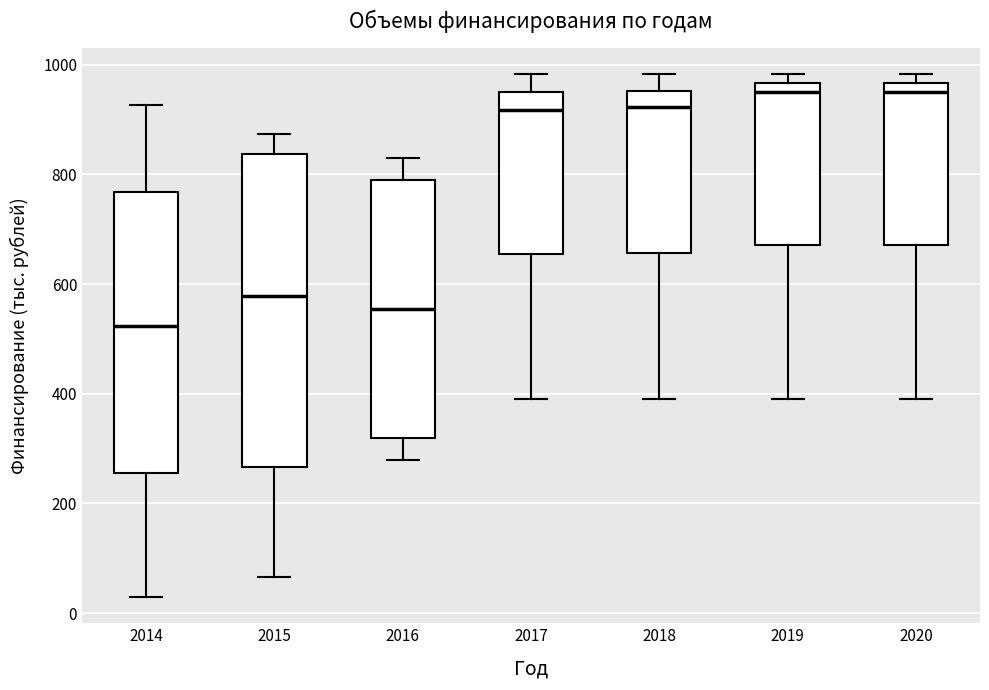

Which box is the tallest, from its lower edge to its upper edge?

2015